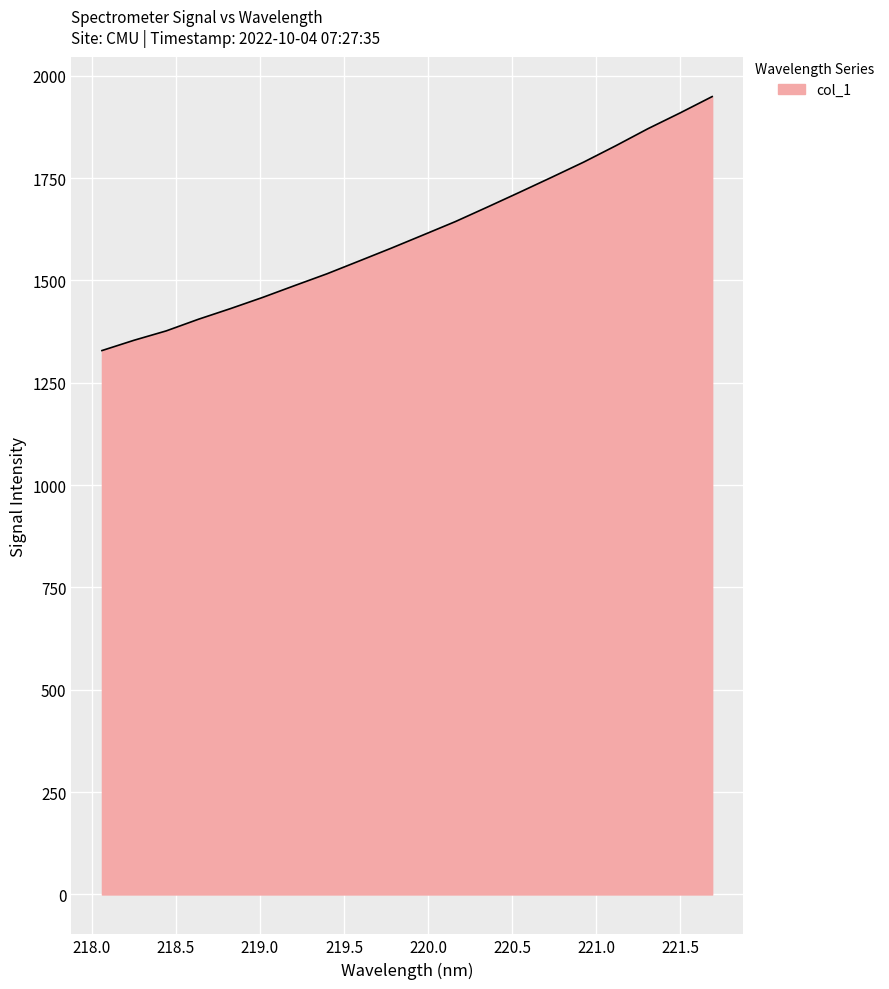

What is the minimum value shown in the chart?

1328.7